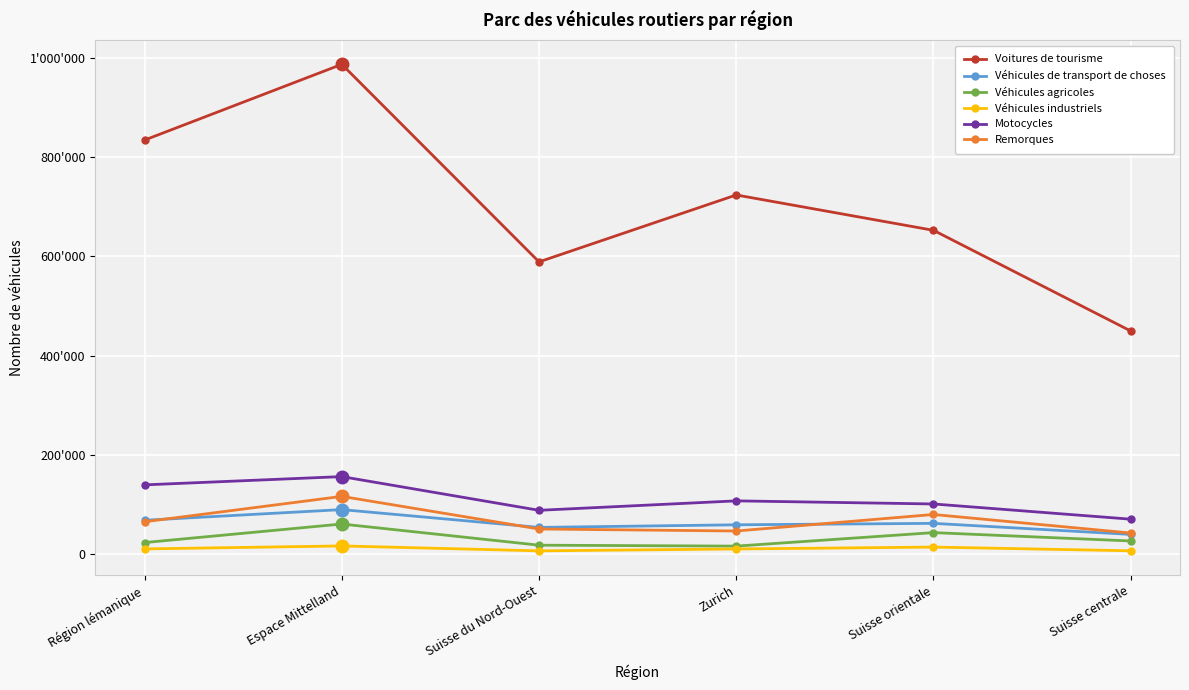

Is it true that Véhicules de transport de choses equals 89566 at Espace Mittelland?

True